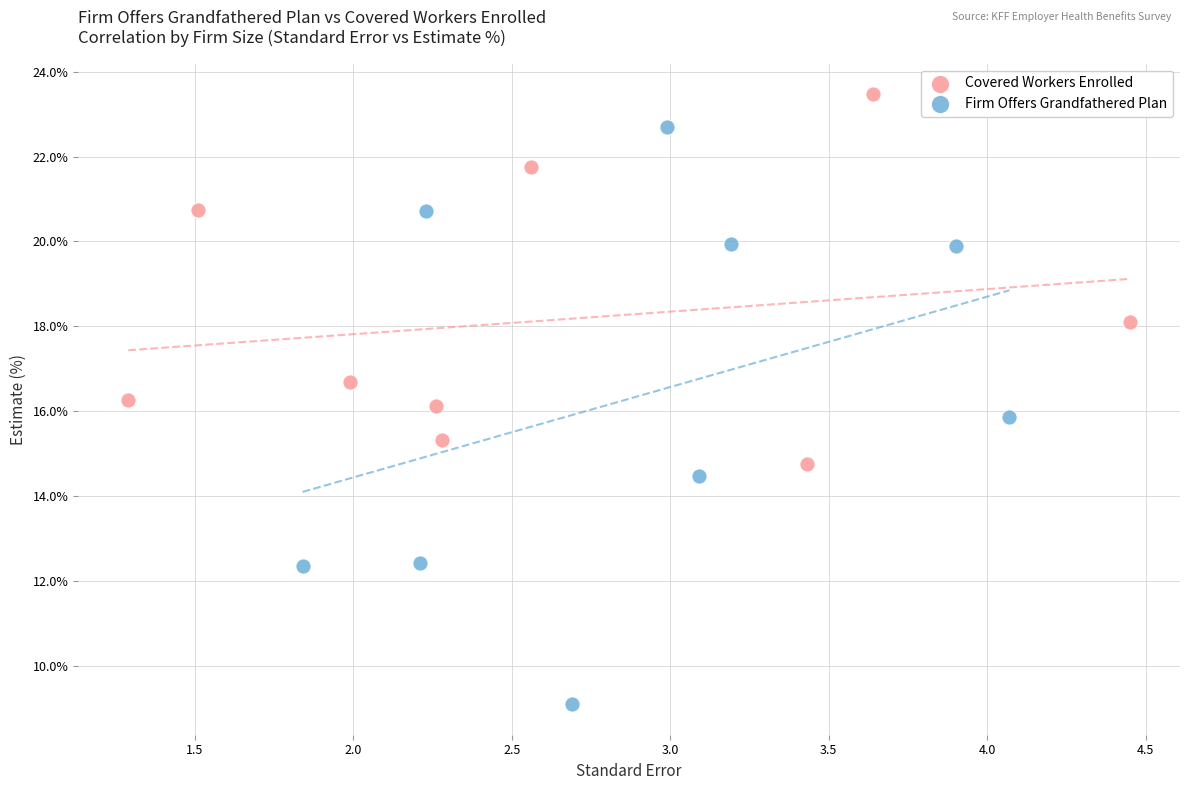

Which series reaches the minimum Y coordinate?

Firm Offers Grandfathered Plan